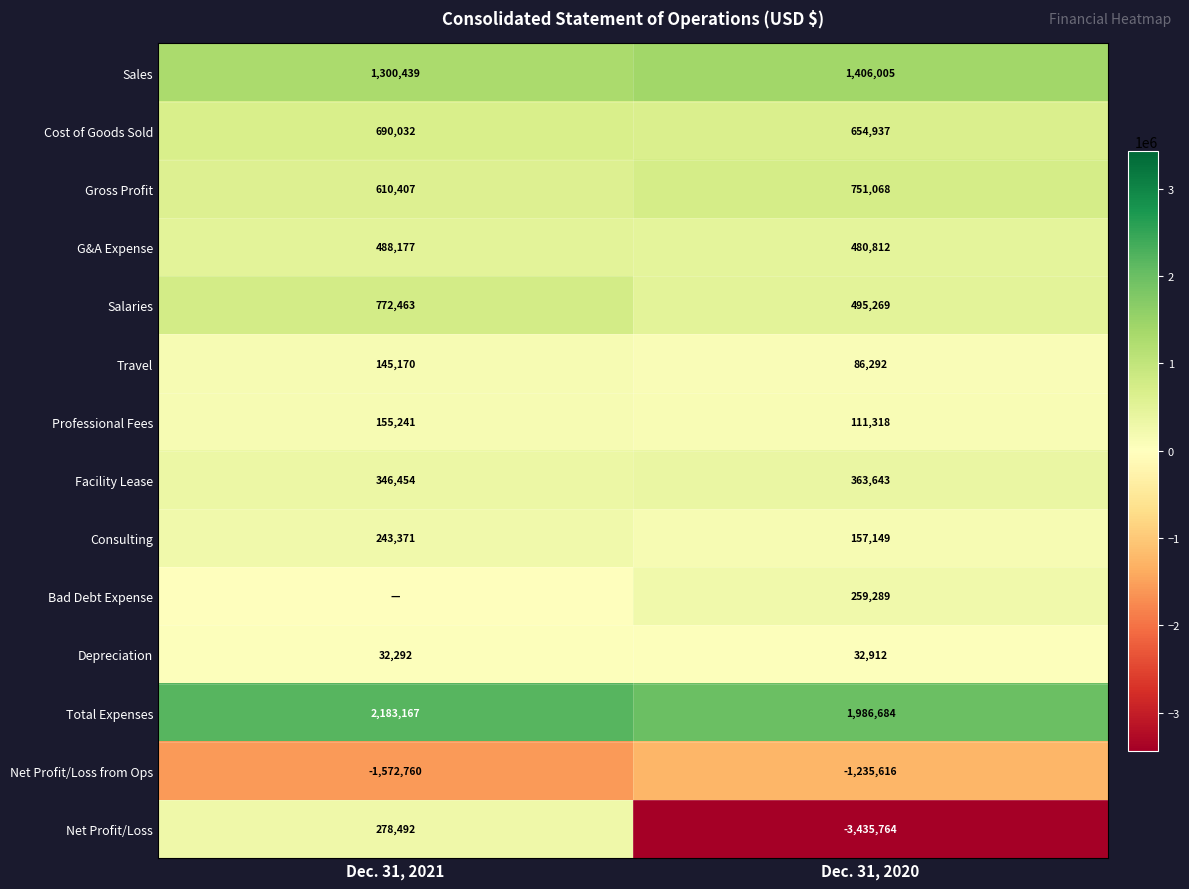

Is the value of Consulting at Dec. 31, 2020 greater than the value of Total Expenses at Dec. 31, 2021?

No